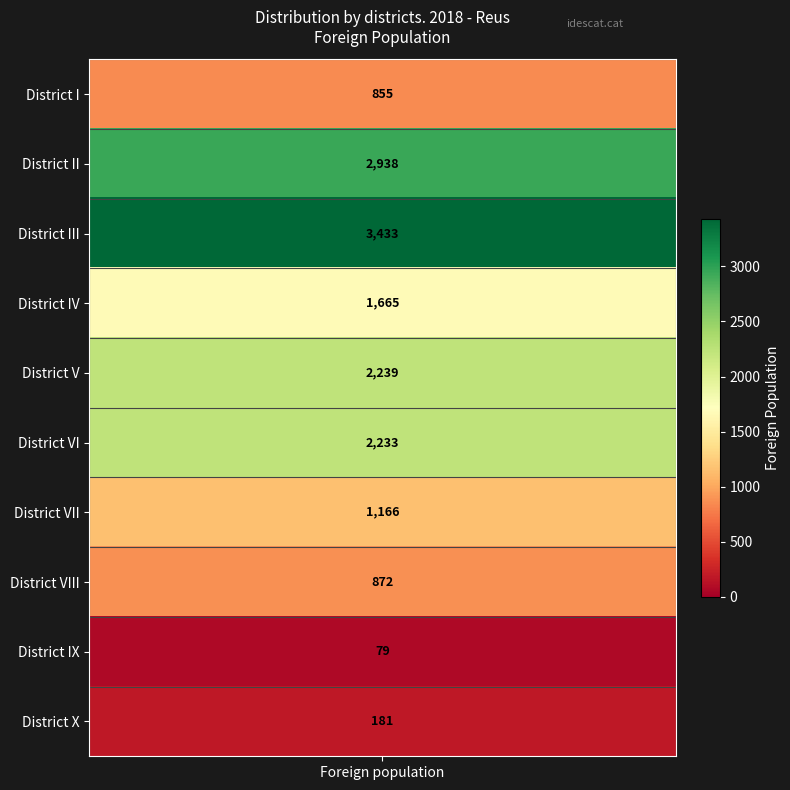

Reading right to left, list all the values displayed in this chart.

District X=181	District IX=79	District VIII=872	District VII=1166	District VI=2233	District V=2239	District IV=1665	District III=3433	District II=2938	District I=855